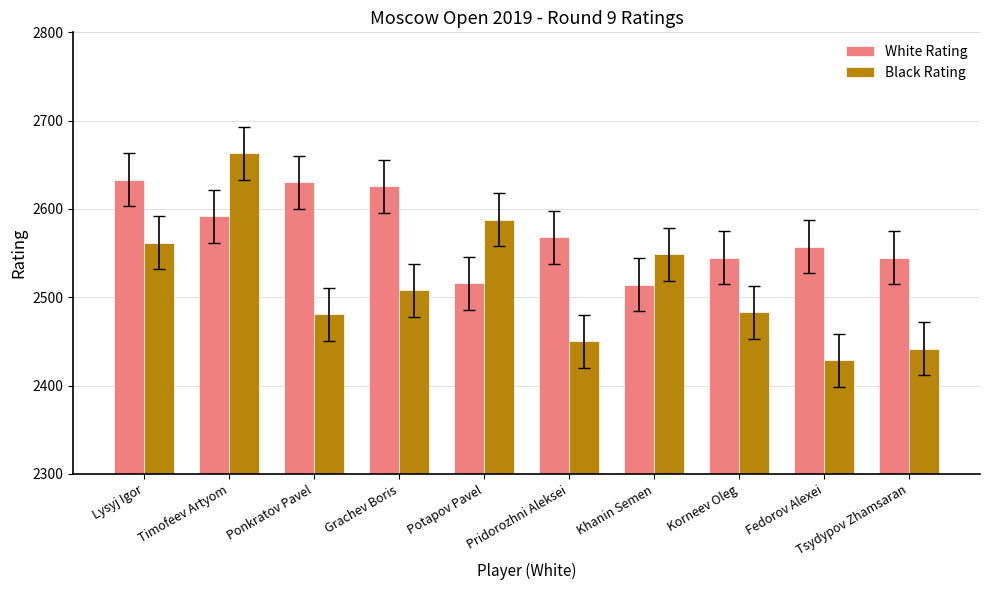

At how many categories does at least one series exceed 2453?

10